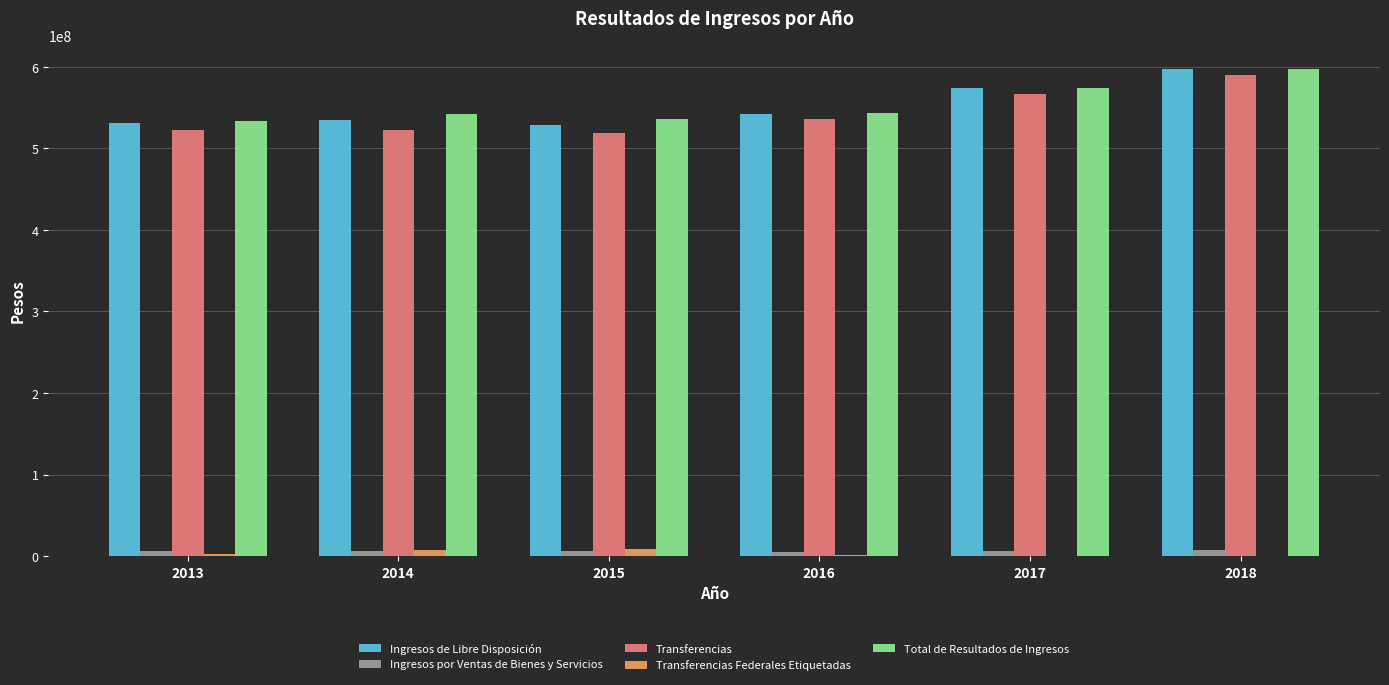

What is the greatest value displayed?

597000000